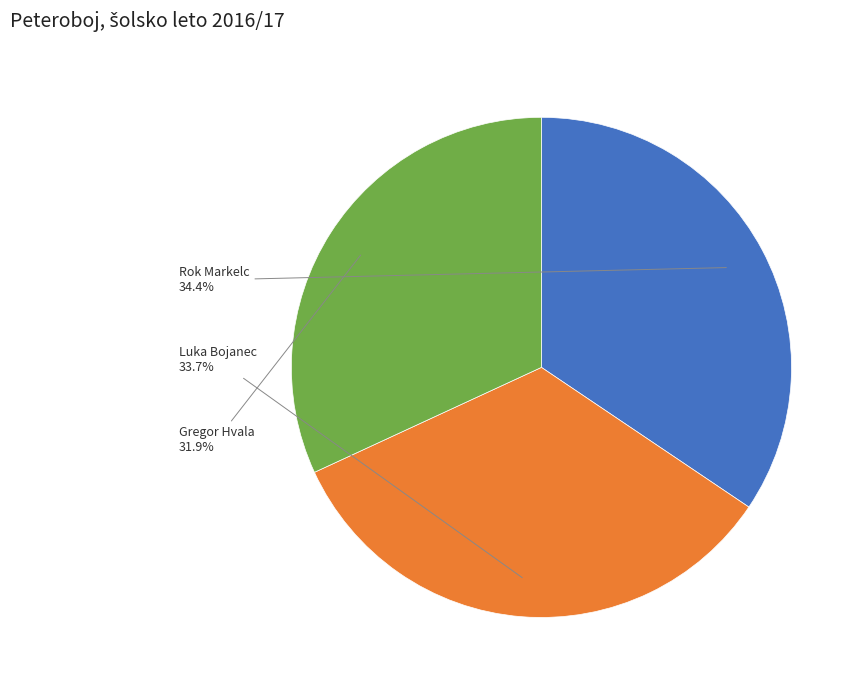

To the nearest percent, what portion does Luka Bojanec represent?

34%